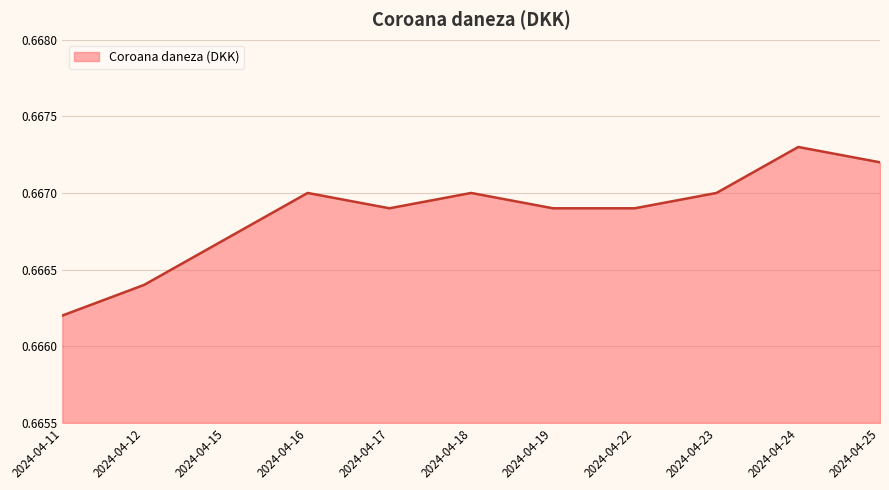

Does the chart display data point markers on the line(s)?

No